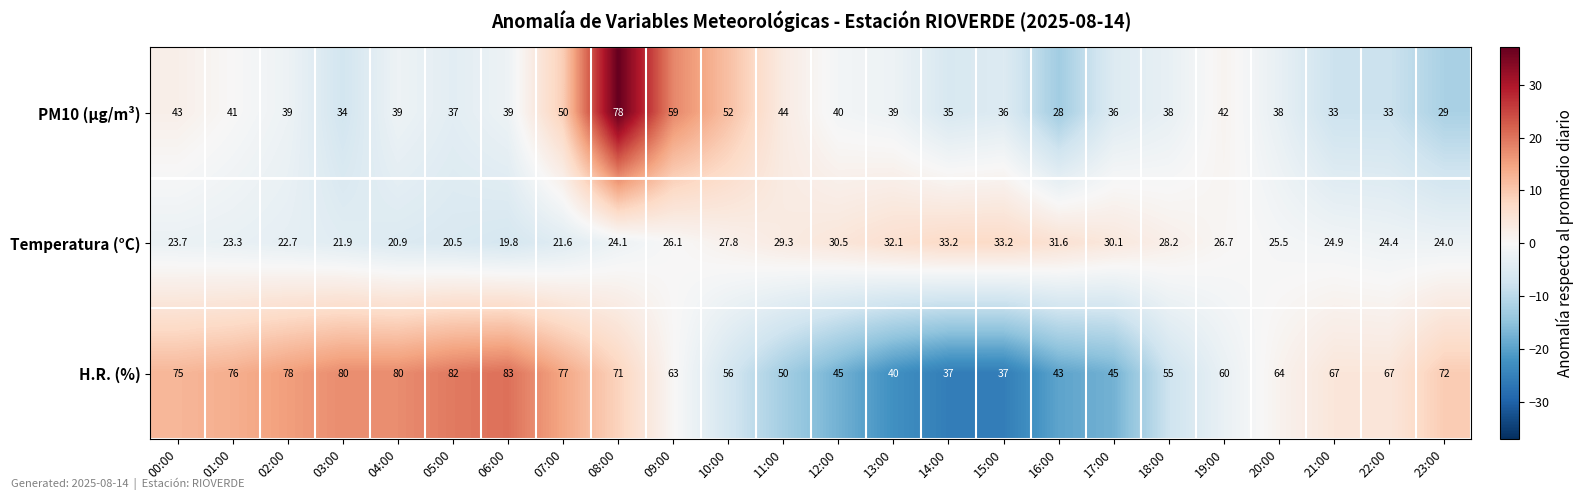

What is the greatest value displayed?

83.0